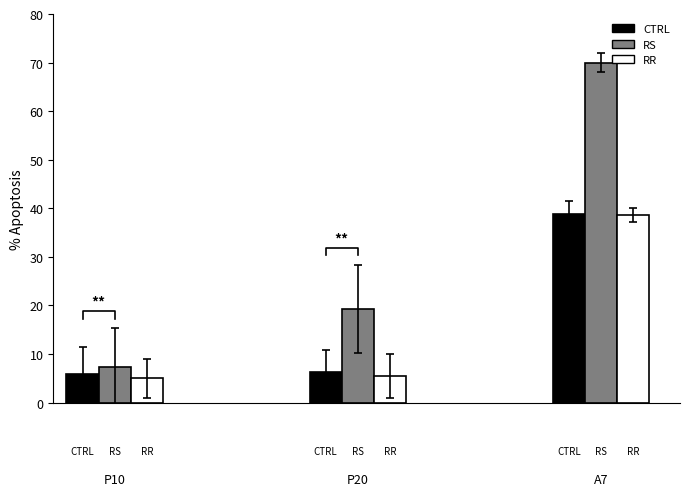

True or false: CTRL has a value of 4.1 at 0.

False